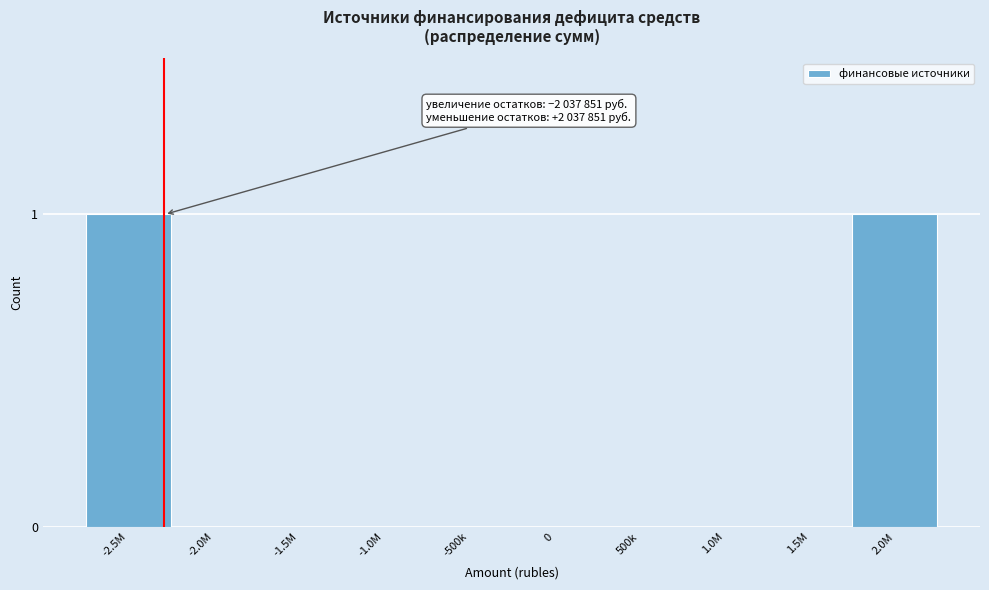

Reading left to right, extract all data points from this chart.

-2.5M=1	-2.0M=0	-1.5M=0	-1.0M=0	-500k=0	0=0	500k=0	1.0M=0	1.5M=0	2.0M=1